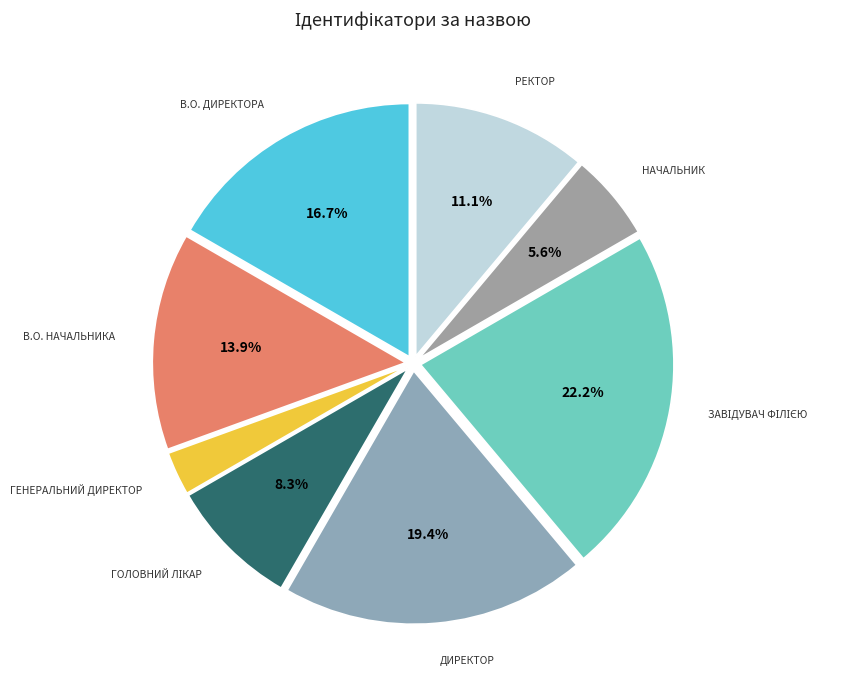

Which category has the biggest portion of the pie?

Завідувач філією